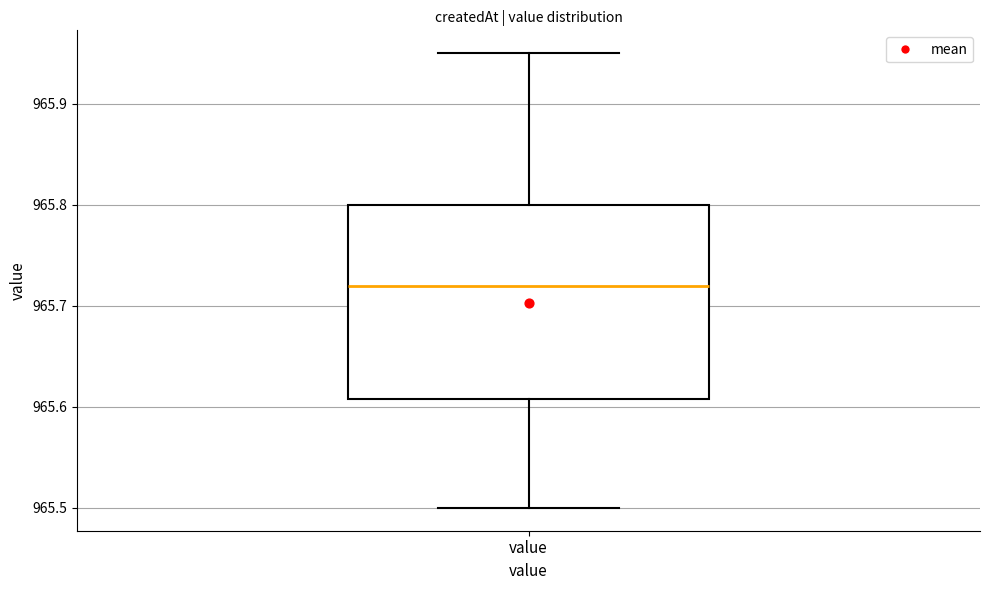

Transcribe this box plot: give where the median line is, the range the box spans, and where the two whiskers end, as read against the y-axis. The values are not printed on the chart, so give them approximately, as read against the axis.

median 965.72, box 965.61 to 965.80, whiskers 965.50 to 965.95